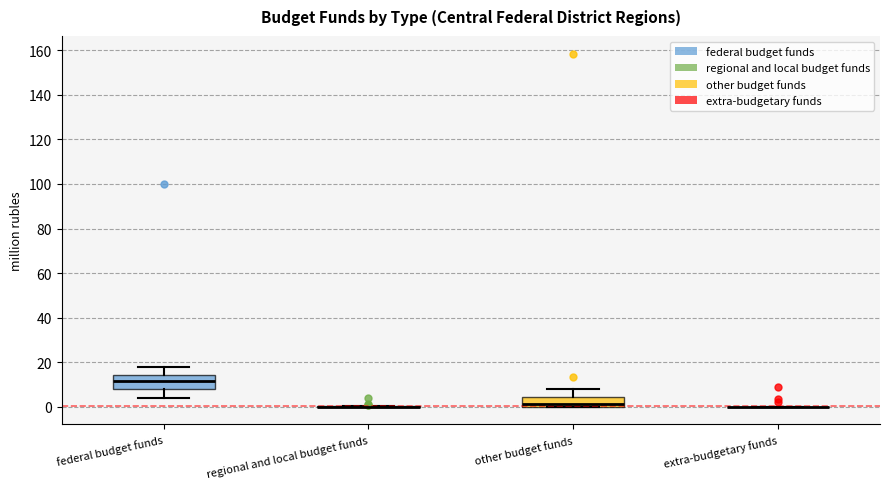

Reading left to right, read every box against the y-axis: the position of its median line, the range the box covers, and the ends of its whiskers. The values are not printed on the chart, so give them approximately, as read against the axis.

federal budget funds: median 12, box 8 to 14, whiskers 4 to 18
regional and local budget funds: box collapsed to a line at 0, whiskers 0 to 0
other budget funds: median 2, box 0 to 4, whiskers 0 to 8
extra-budgetary funds: box collapsed to a line at 0, whiskers 0 to 0